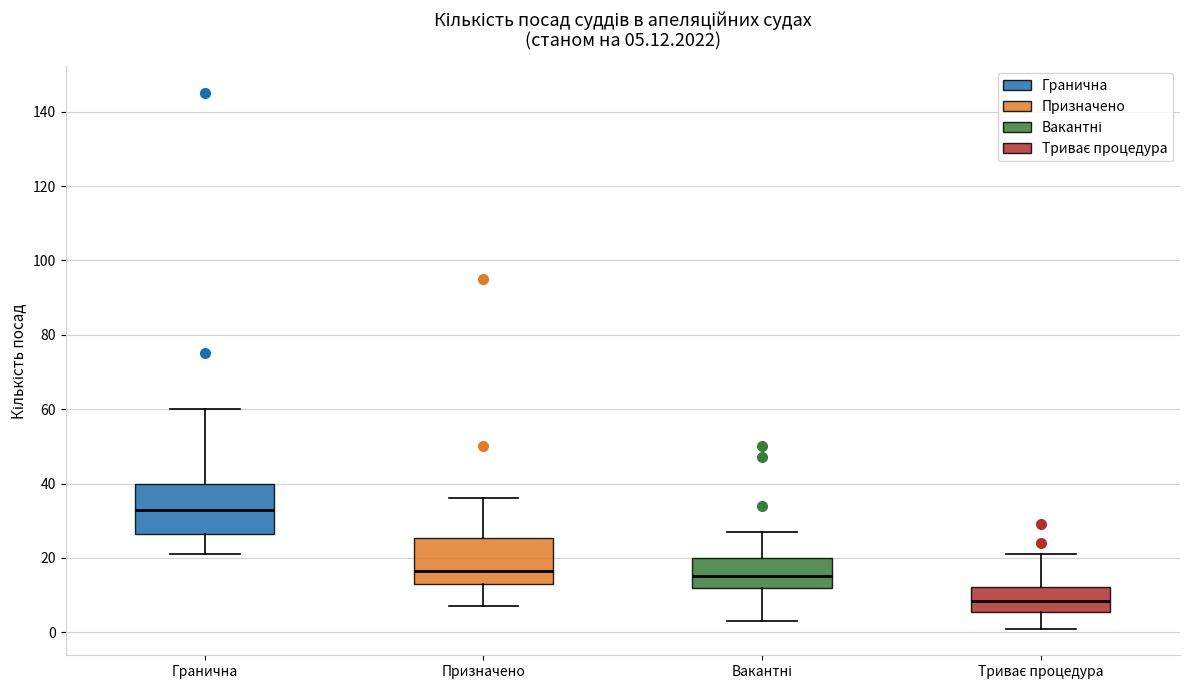

Which box has the lowest median line?

Триває процедура